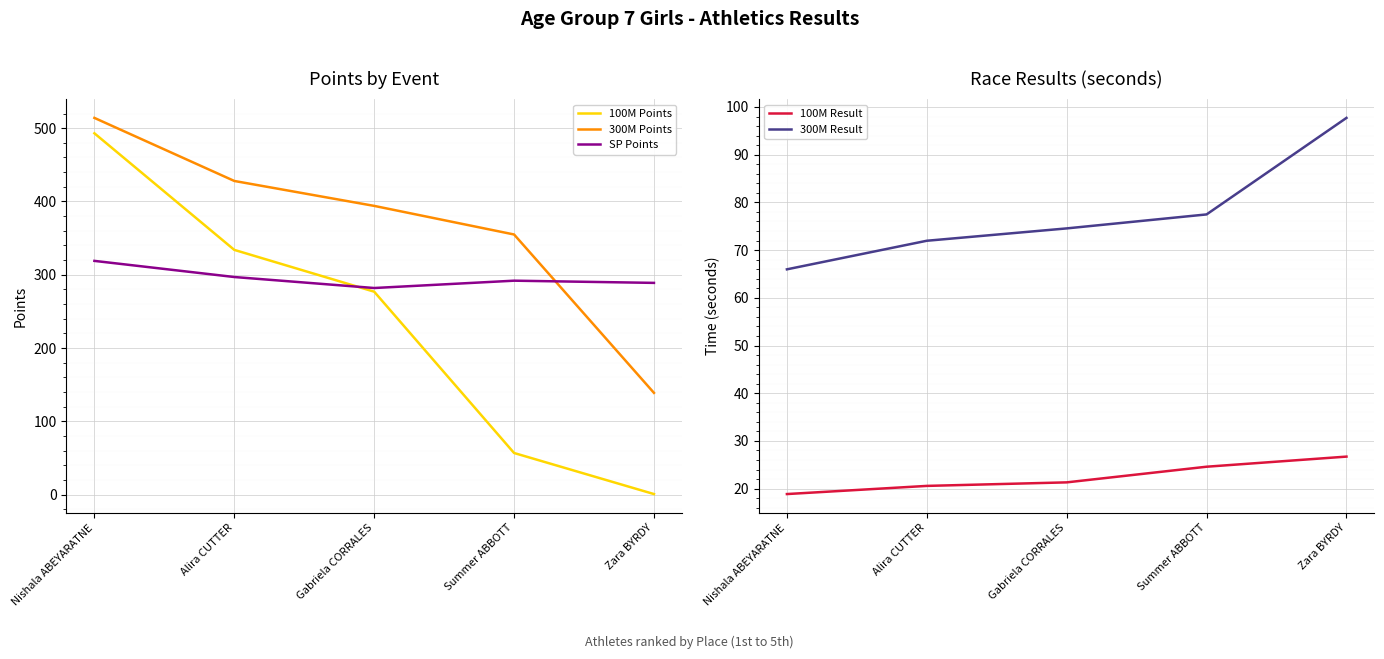

After their last crossing, which series has the higher values: SP Points or 100M Points?

SP Points